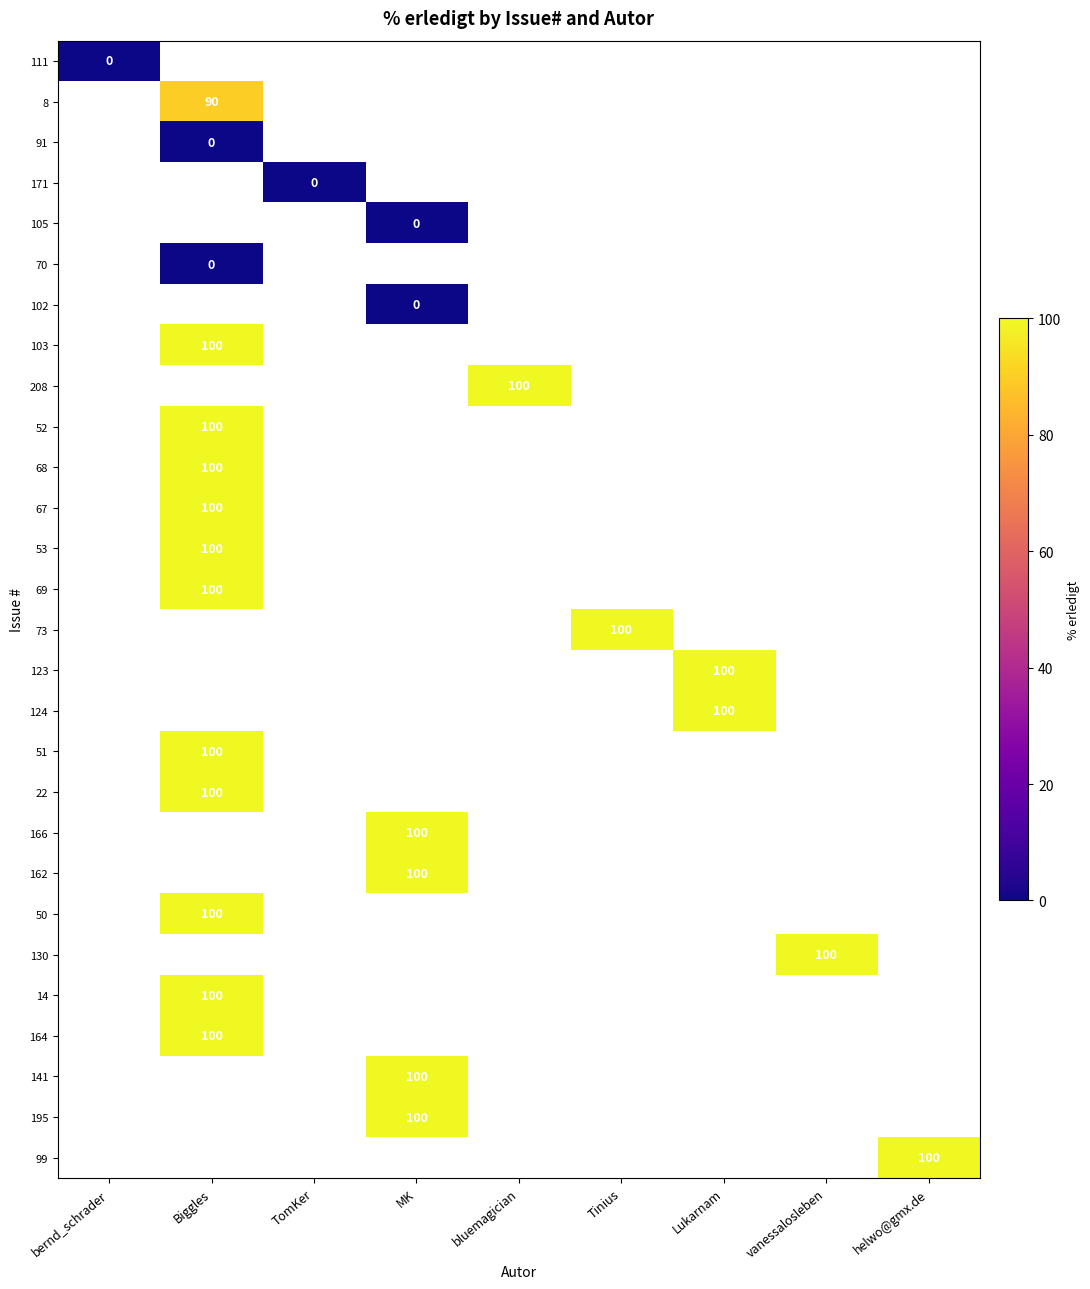

Count the number of categories in the chart.

9